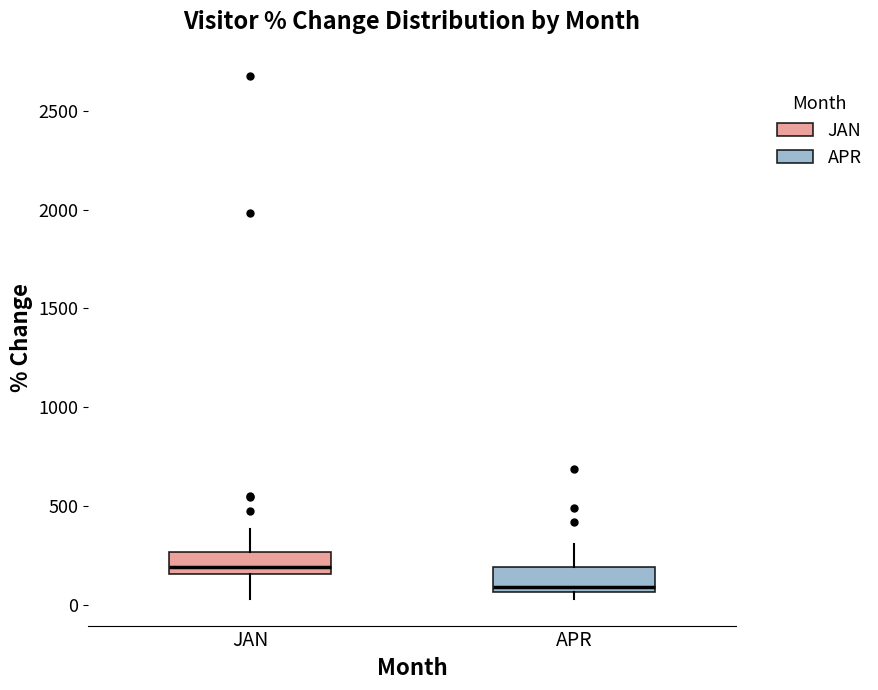

Which box's median line is the lowest?

APR